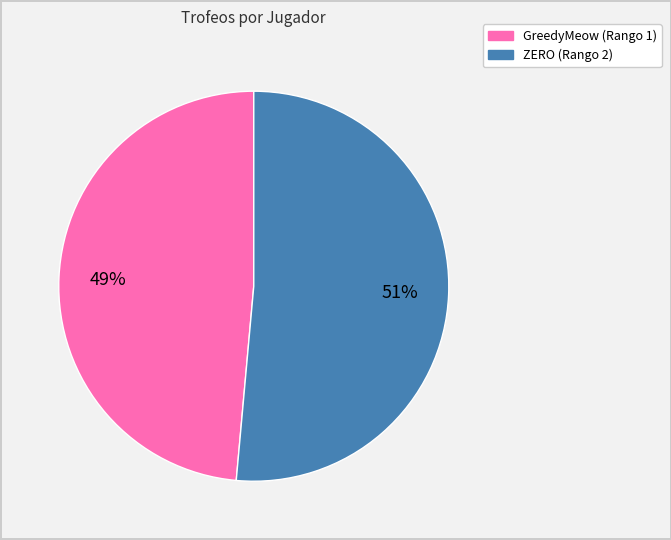

To the nearest percent, what is the combined percentage of GreedyMeow (Rango 1) and ZERO (Rango 2)?

100%